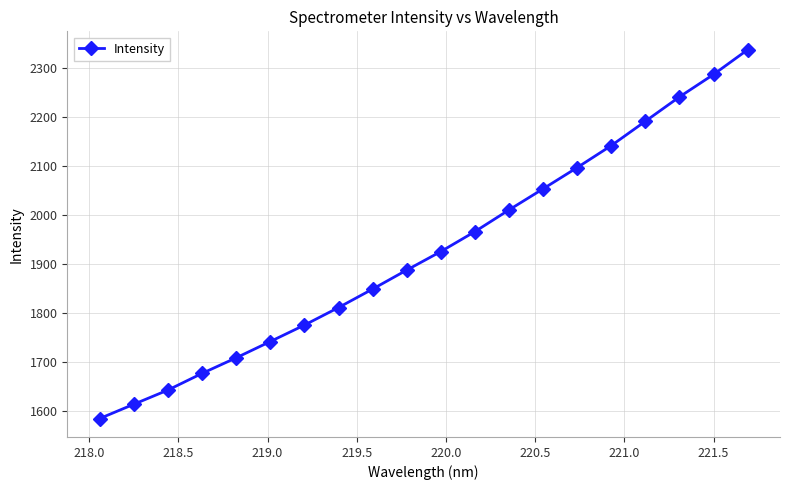

Reading right to left, what are all the values shown in this chart?

2336.2	2286.0	2240.3	2190.7	2141.2	2096.5	2053.2	2010.3	1966.2	1925.5	1887.8	1849.2	1811.6	1775.8	1742.4	1709.3	1677.5	1643.7	1614.7	1585.7